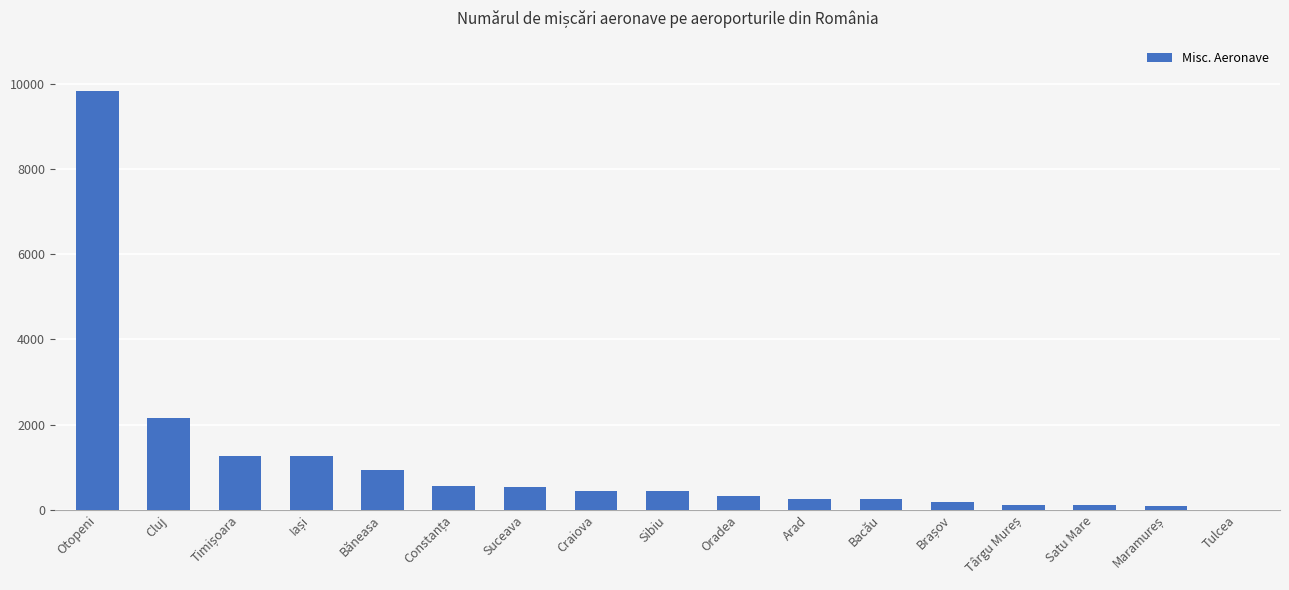

What is the maximum value shown in the chart?

9832